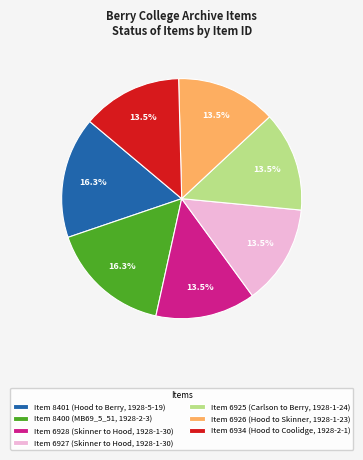

How many slices are in this pie chart?

7